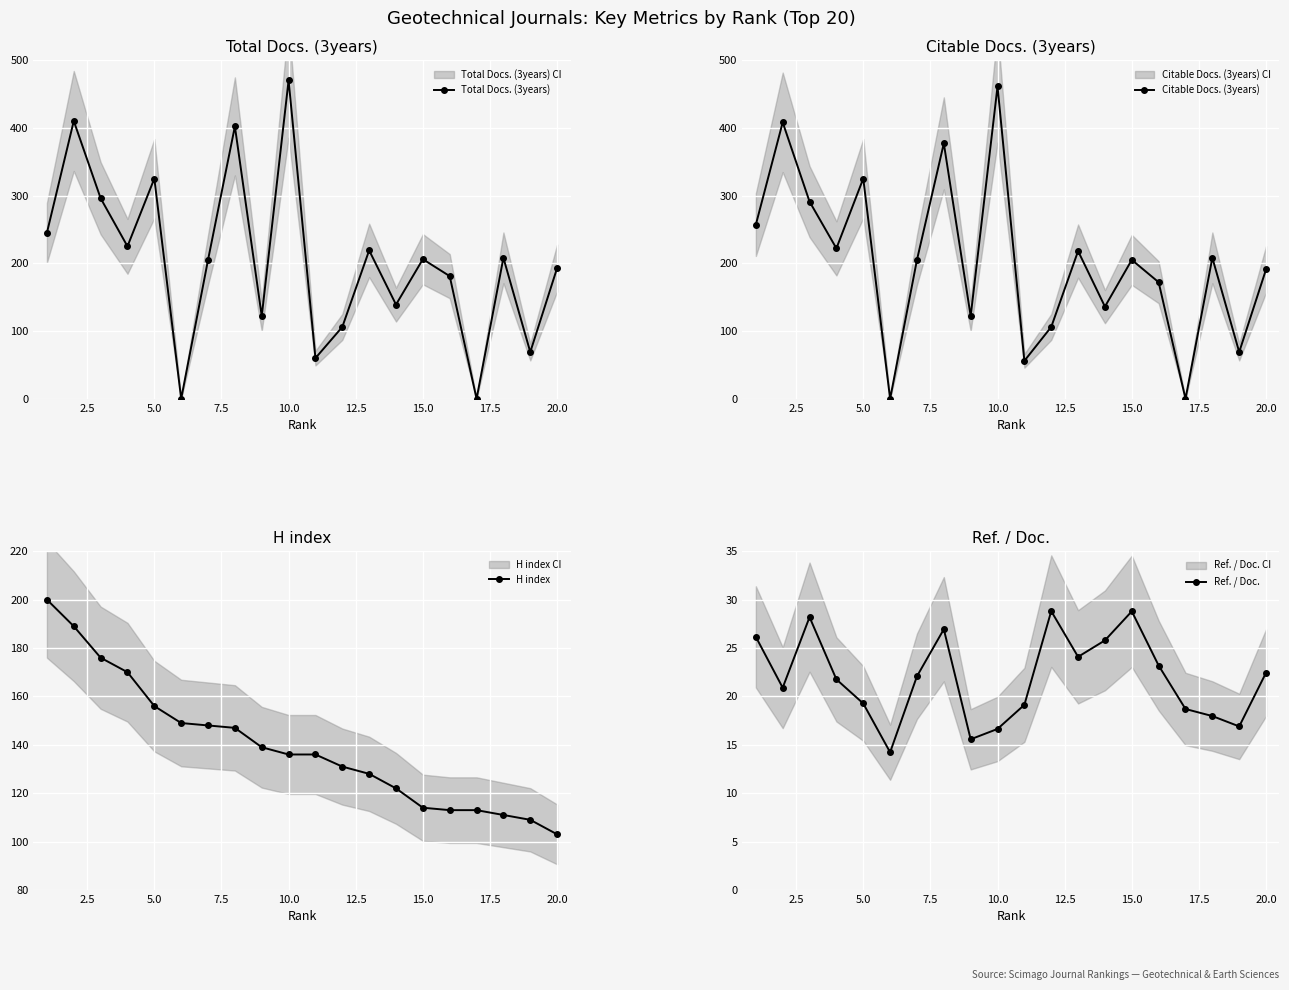

At how many categories does at least one series exceed 7?

20